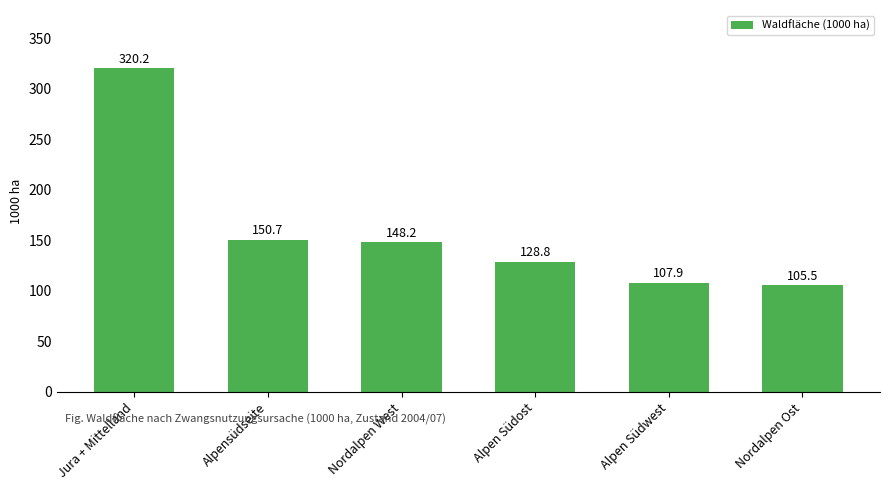

How many bars are there in total?

6